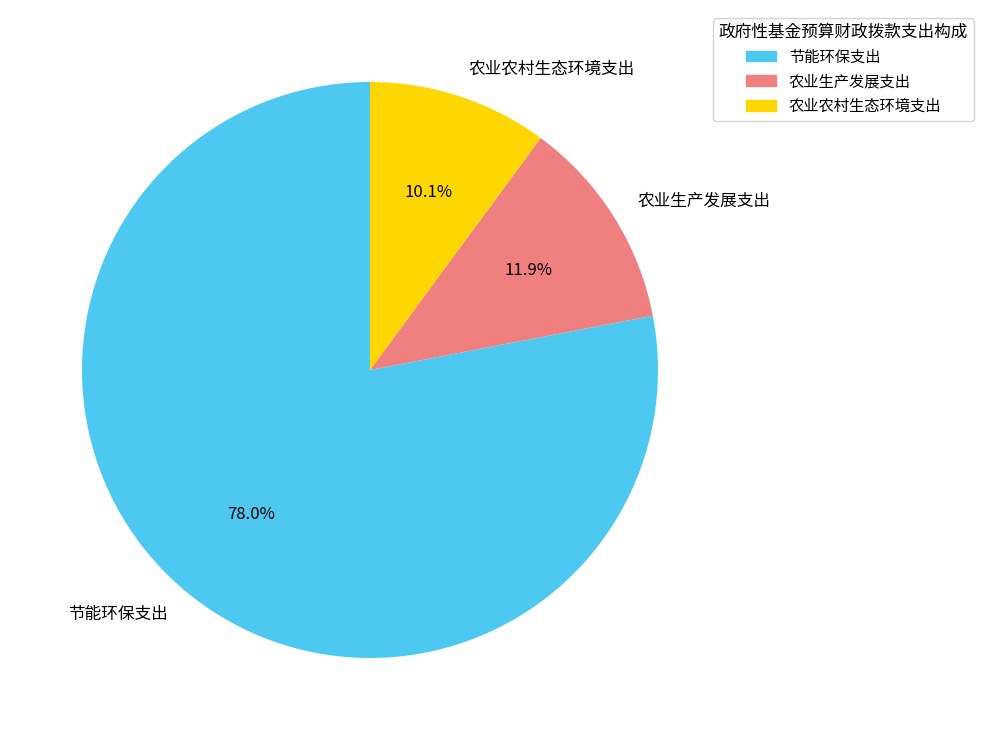

Combined, what portion of the pie is 节能环保支出 and 农业农村生态环境支出?

88.1%